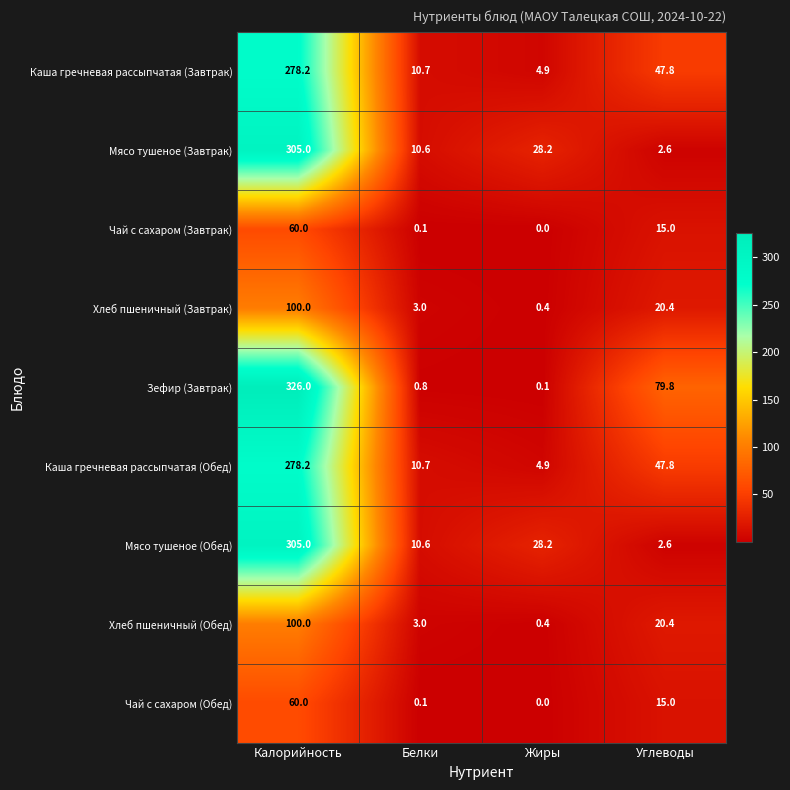

Between Белки and Углеводы, which series saw the biggest shift?

Зефир (Завтрак)